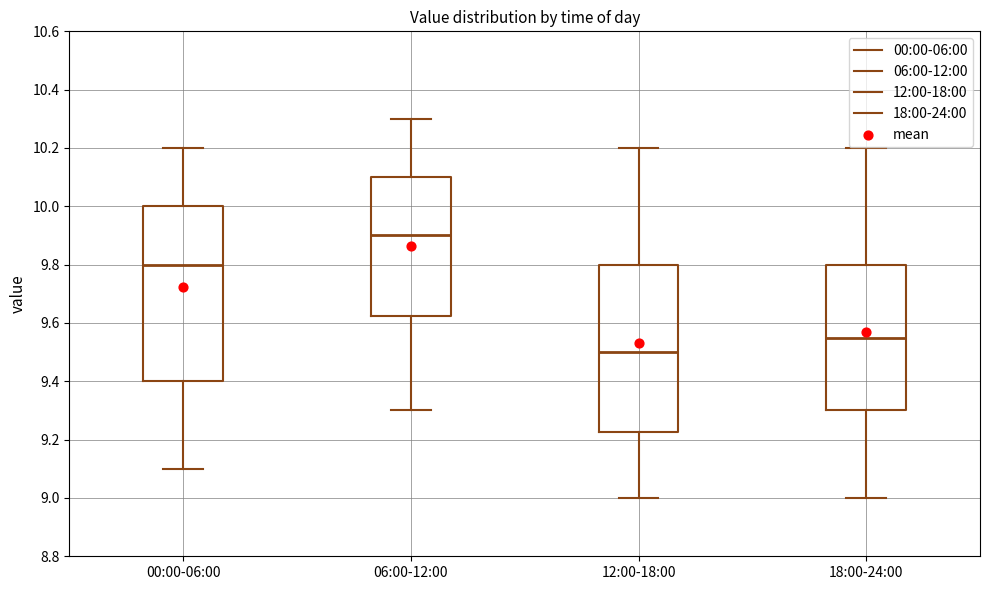

Which box has the highest median line?

06:00-12:00